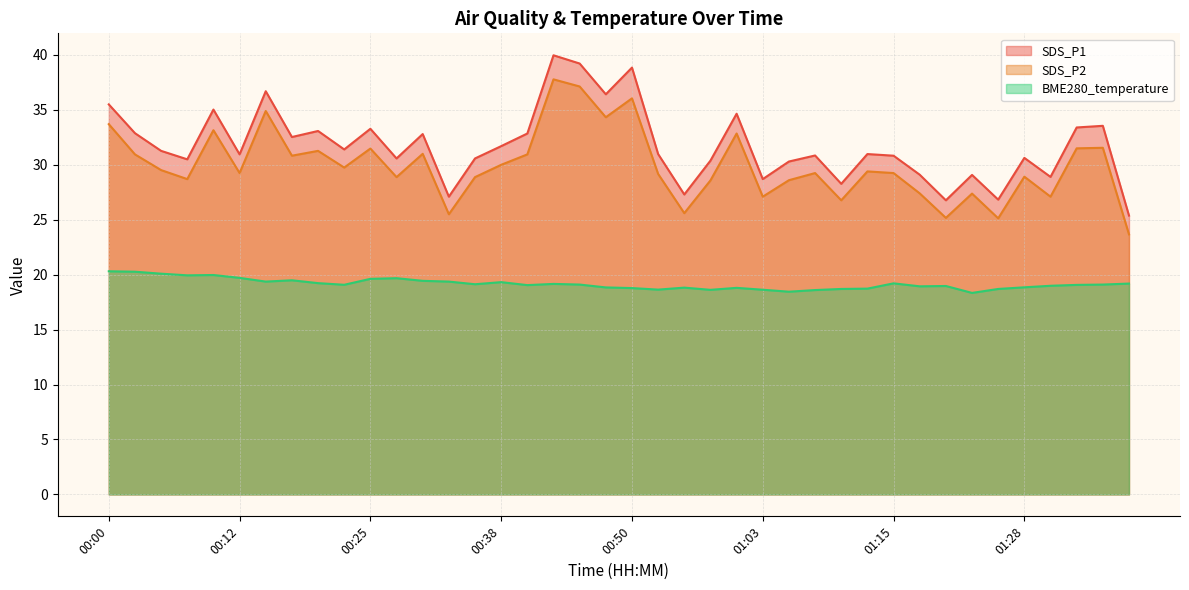

At which category does SDS_P2 reach its first local valley?

00:07